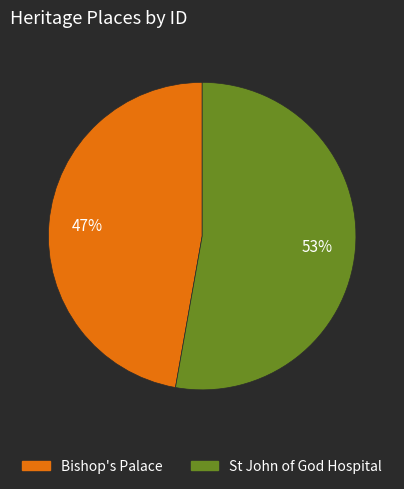

To the nearest percent, what is the difference between the largest and smallest slice percentages?

6%